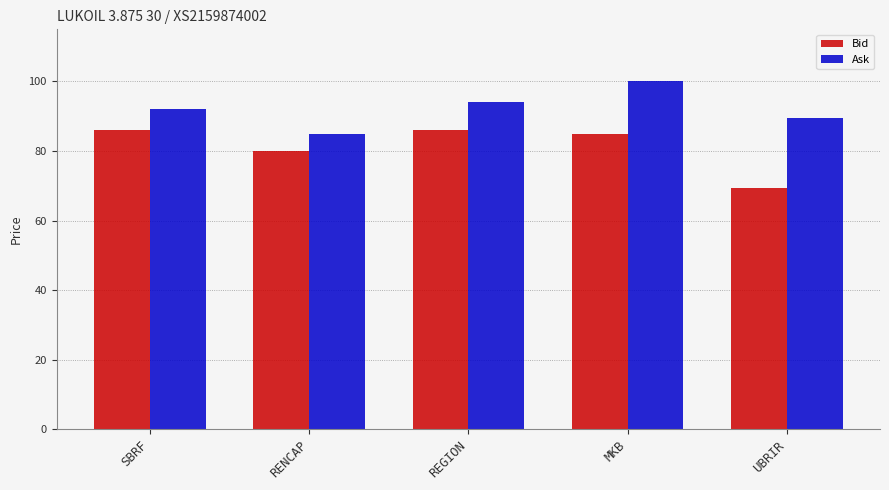

Which series has the largest total across all categories?

Ask